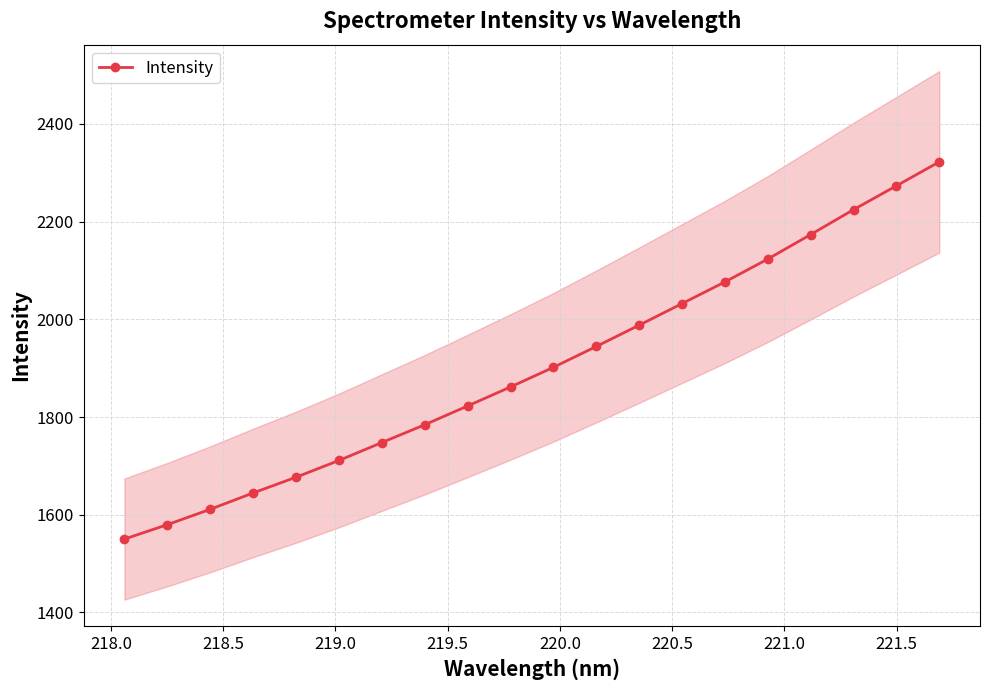

What is the sum of all values?

38049.2